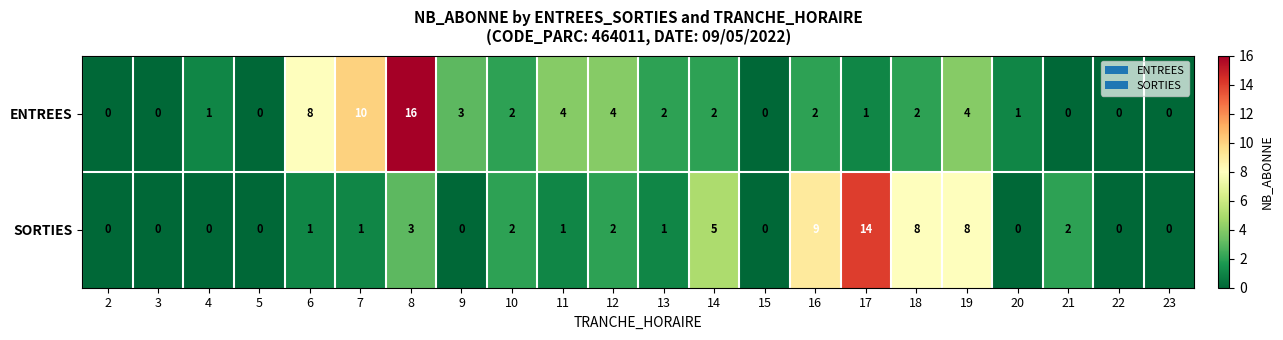

Where does the ENTREES series first go above 2?

6